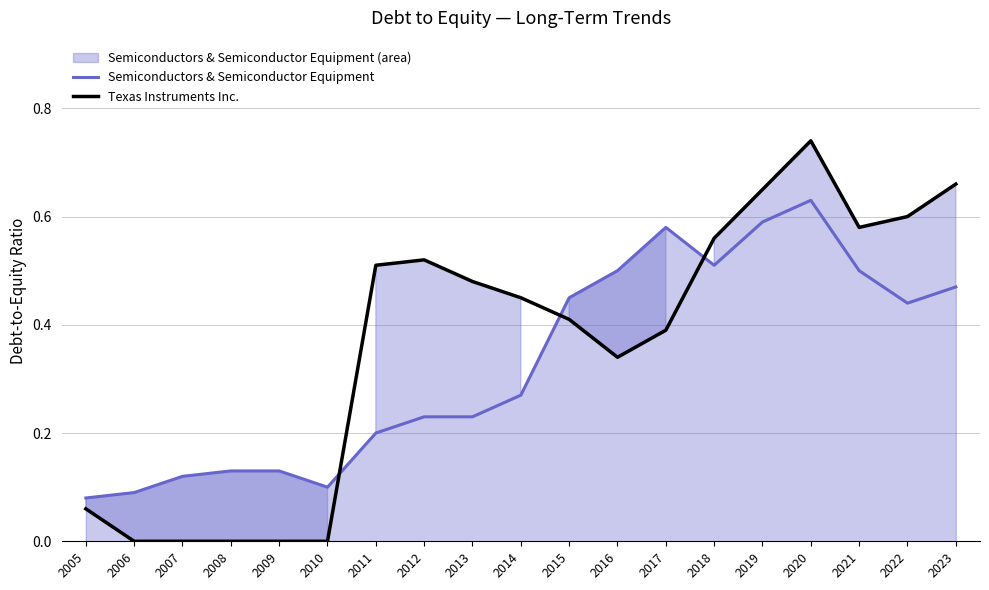

Reading left to right, transcribe all the data shown in this chart.

Semiconductors & Semiconductor Equipment: 2005=0.1	2006=0.1	2007=0.1	2008=0.1	2009=0.1	2010=0.1	2011=0.2	2012=0.2	2013=0.2	2014=0.3	2015=0.5	2016=0.5	2017=0.6	2018=0.5	2019=0.6	2020=0.6	2021=0.5	2022=0.4	2023=0.5
Texas Instruments Inc.: 2005=0.1	2006=0.0	2007=0.0	2008=0.0	2009=0.0	2010=0.0	2011=0.5	2012=0.5	2013=0.5	2014=0.5	2015=0.4	2016=0.3	2017=0.4	2018=0.6	2019=0.7	2020=0.7	2021=0.6	2022=0.6	2023=0.7